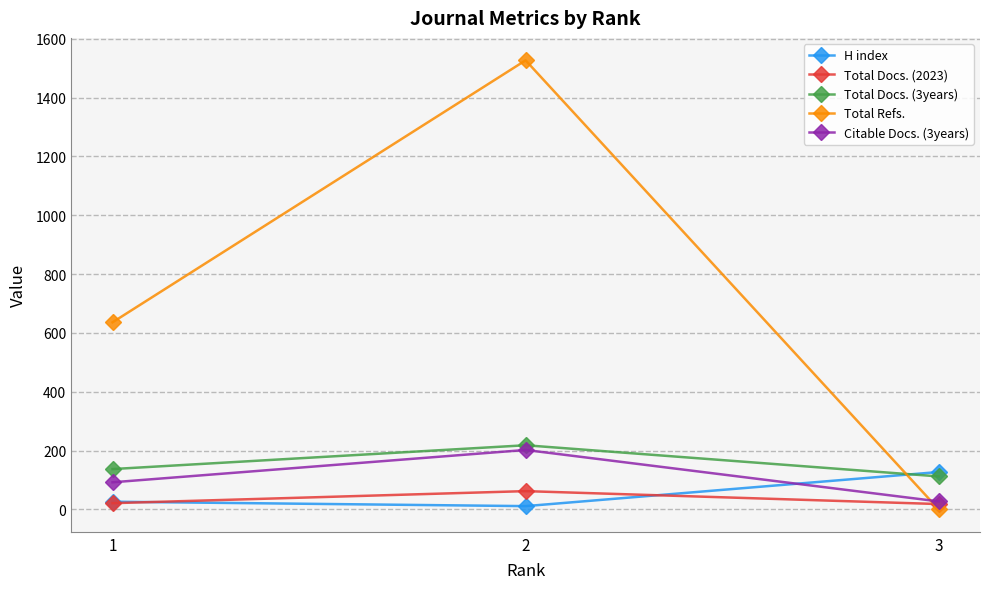

Rank the categories by Total Refs. value from highest to lowest.

2, 1, 3